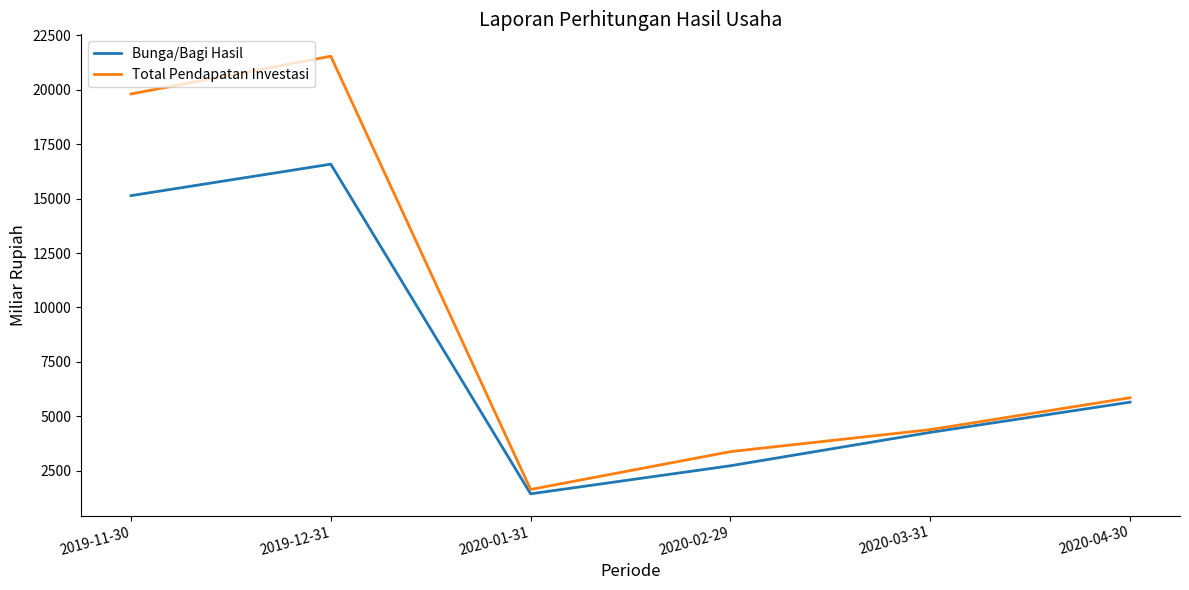

What is the greatest value displayed?

21541.4